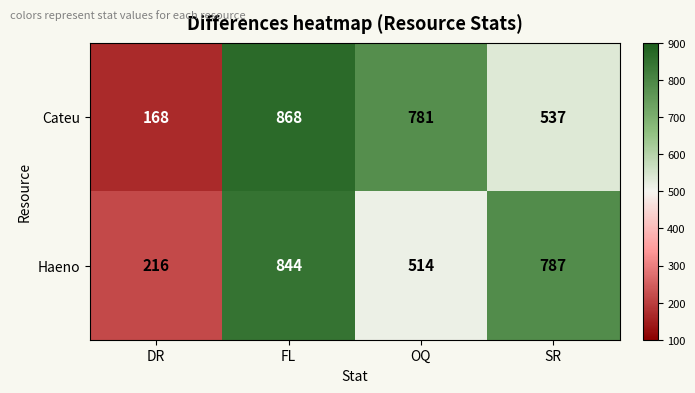

What is the total value across all series at FL?

1712